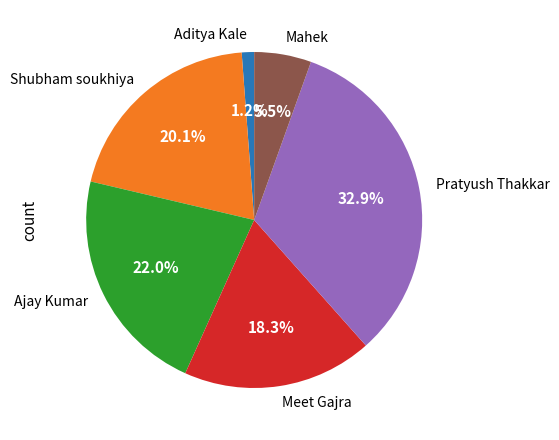

Which slice is the smallest?

Aditya Kale